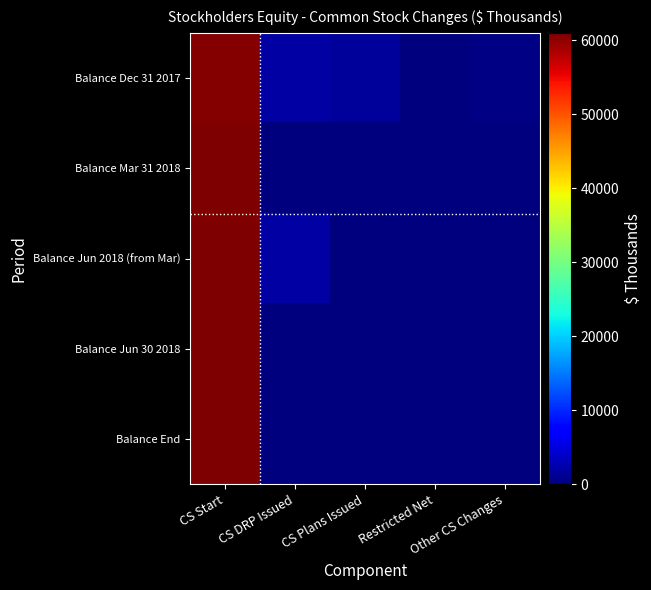

At how many categories does at least one series exceed 6117?

1